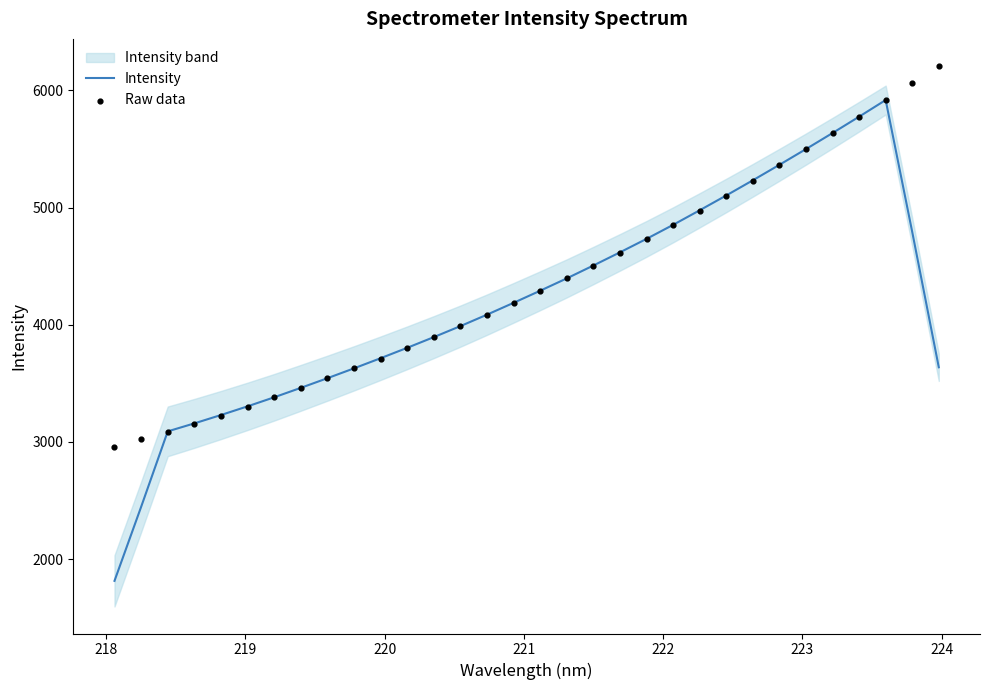

What is the minimum value for Intensity?

1814.1